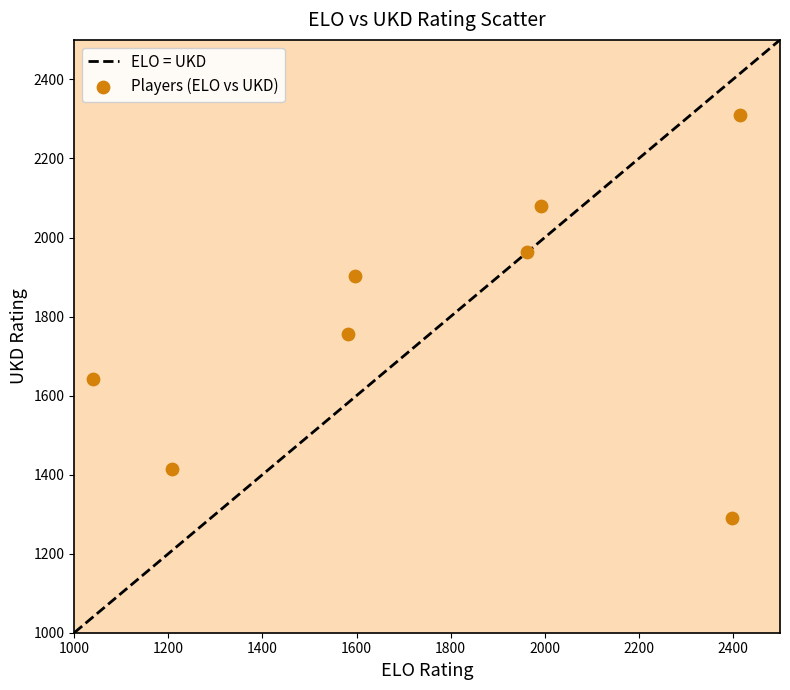

What Y value in the scatter plot is closest to 1800?

1756